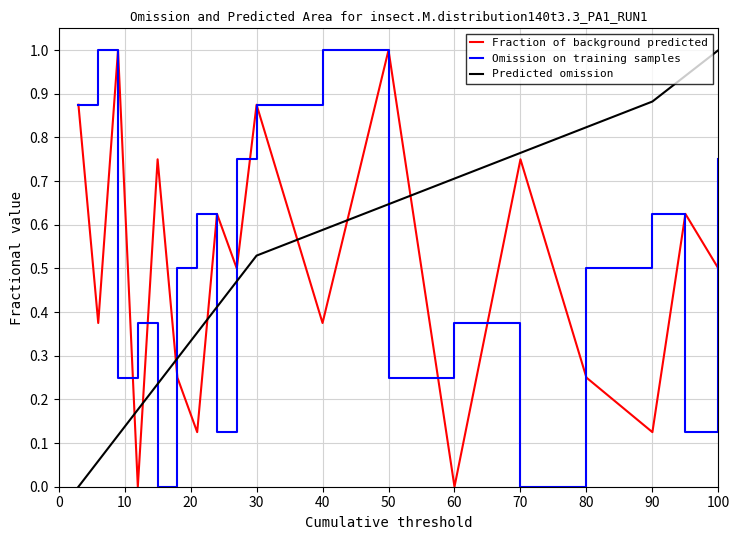

Which series ends up on top after the final intersection of Predicted omission and Omission on training samples?

Predicted omission